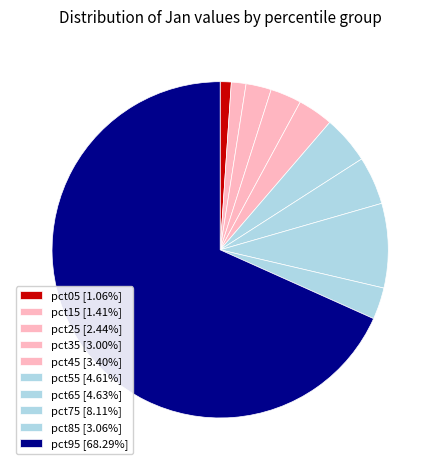

How many slices are in this pie chart?

10